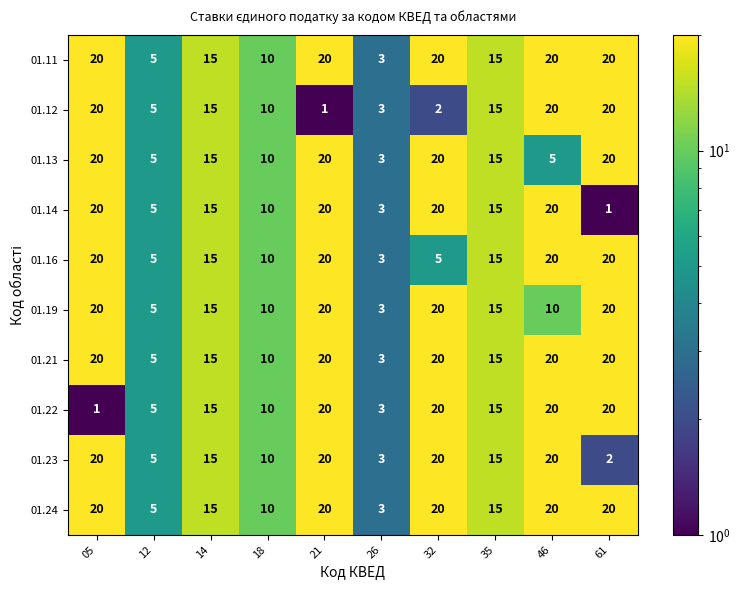

What is the smallest value displayed?

1